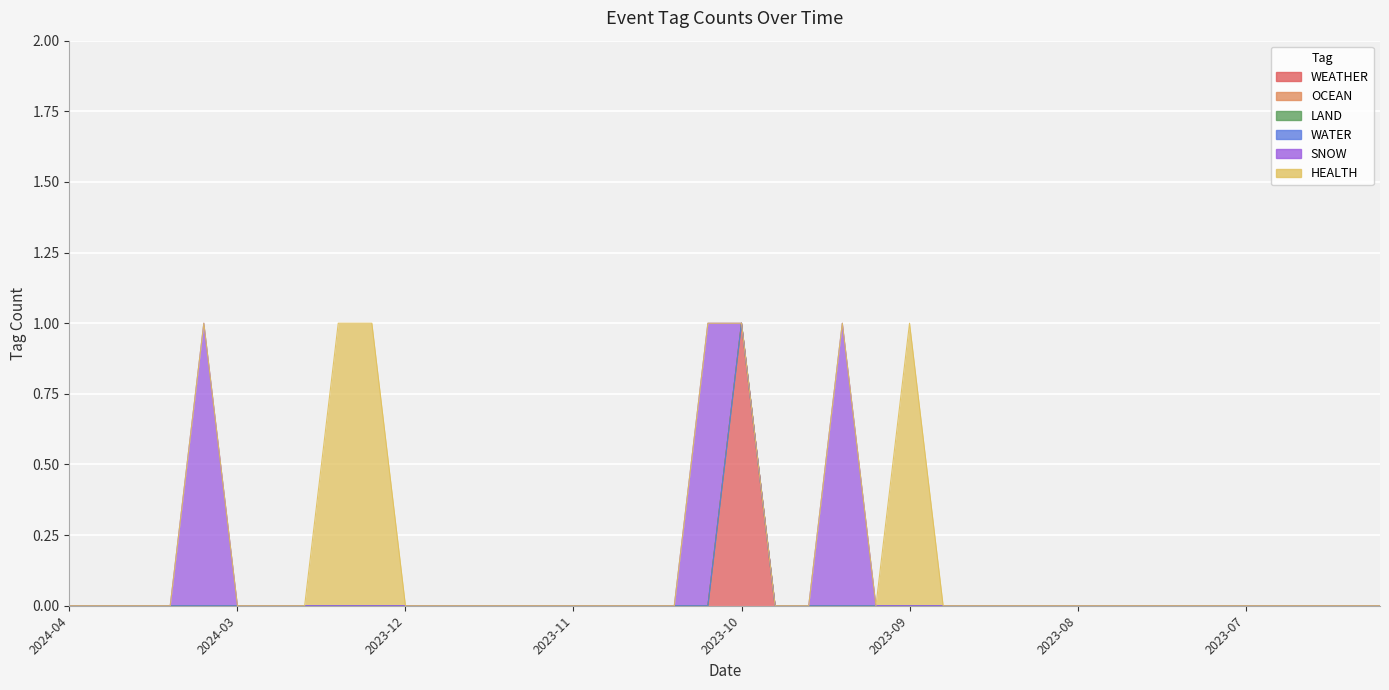

At which label does SNOW reach its minimum?

2024-04-30